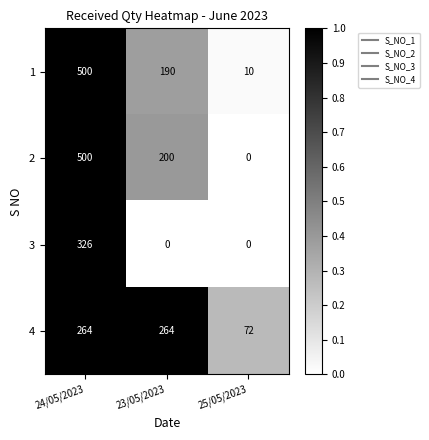

Rank the categories by 1 value from lowest to highest.

25/05/2023, 23/05/2023, 24/05/2023